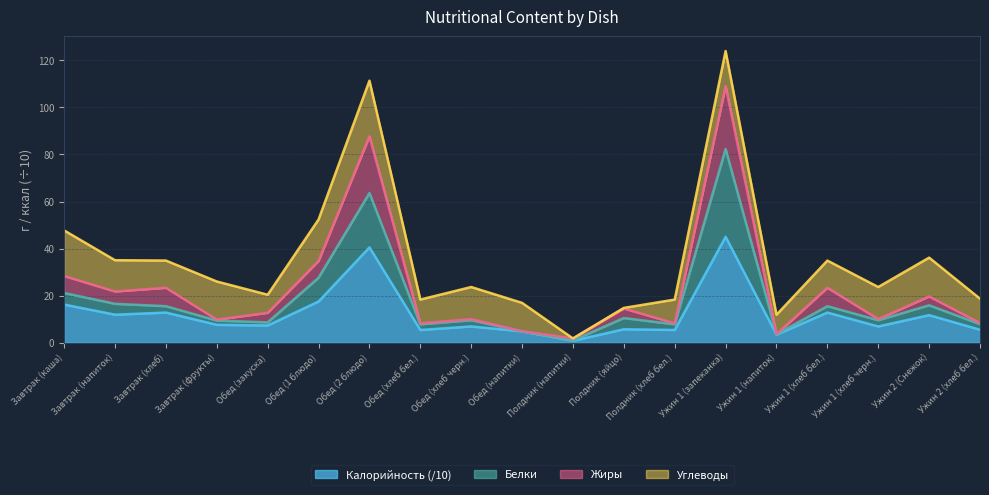

Is it true that Жиры equals 5.9 at Ужин 1 (напиток)?

False